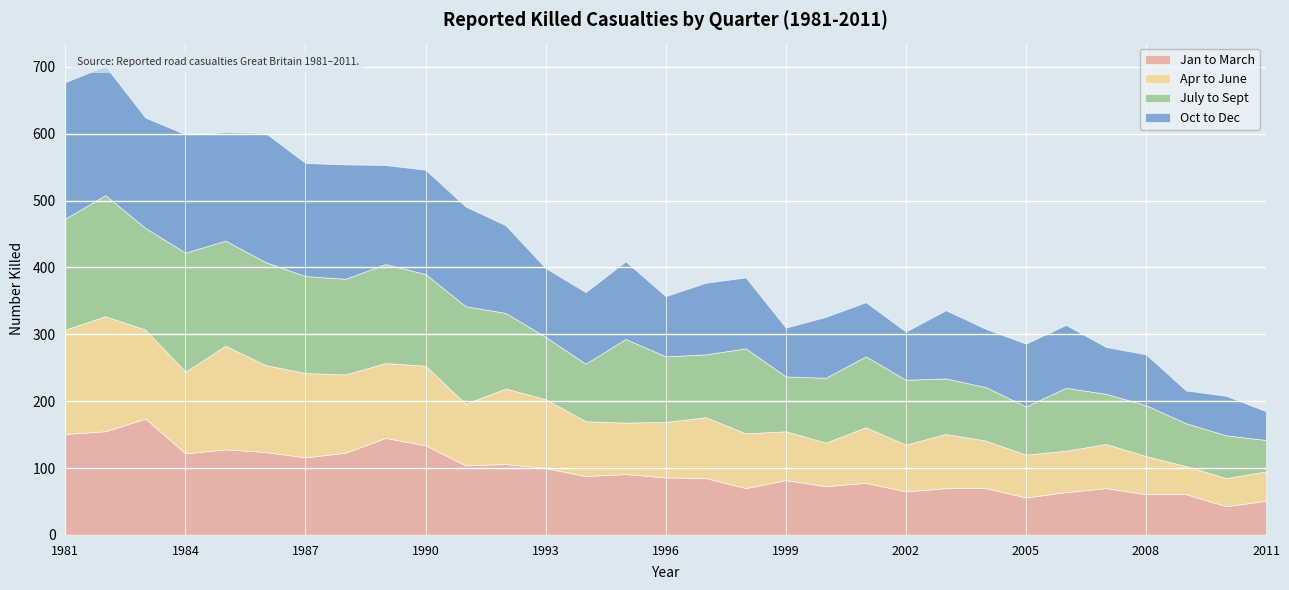

Reading left to right, what are all the values shown in this chart?

Jan to March: 1981=151	1982=155	1983=174	1984=122	1985=128	1986=124	1987=116	1988=123	1989=145	1990=134	1991=104	1992=106	1993=100	1994=88	1995=91	1996=86	1997=85	1998=70	1999=82	2000=73	2001=78	2002=65	2003=70	2004=70	2005=56	2006=64	2007=70	2008=61	2009=61	2010=43	2011=51
Apr to June: 1981=156	1982=172	1983=133	1984=122	1985=155	1986=130	1987=126	1988=117	1989=112	1990=119	1991=92	1992=113	1993=103	1994=82	1995=77	1996=83	1997=91	1998=82	1999=73	2000=65	2001=83	2002=70	2003=81	2004=71	2005=64	2006=62	2007=66	2008=57	2009=42	2010=42	2011=44
July to Sept: 1981=166	1982=181	1983=152	1984=178	1985=157	1986=154	1987=145	1988=143	1989=148	1990=137	1991=146	1992=113	1993=93	1994=86	1995=125	1996=98	1997=94	1998=127	1999=82	2000=97	2001=106	2002=97	2003=83	2004=80	2005=72	2006=94	2007=75	2008=76	2009=64	2010=64	2011=47
Oct to Dec: 1981=204	1982=193	1983=165	1984=177	1985=162	1986=193	1987=169	1988=171	1989=148	1990=156	1991=149	1992=131	1993=103	1994=107	1995=116	1996=90	1997=107	1998=106	1999=73	2000=91	2001=81	2002=72	2003=102	2004=87	2005=94	2006=94	2007=70	2008=76	2009=49	2010=59	2011=43